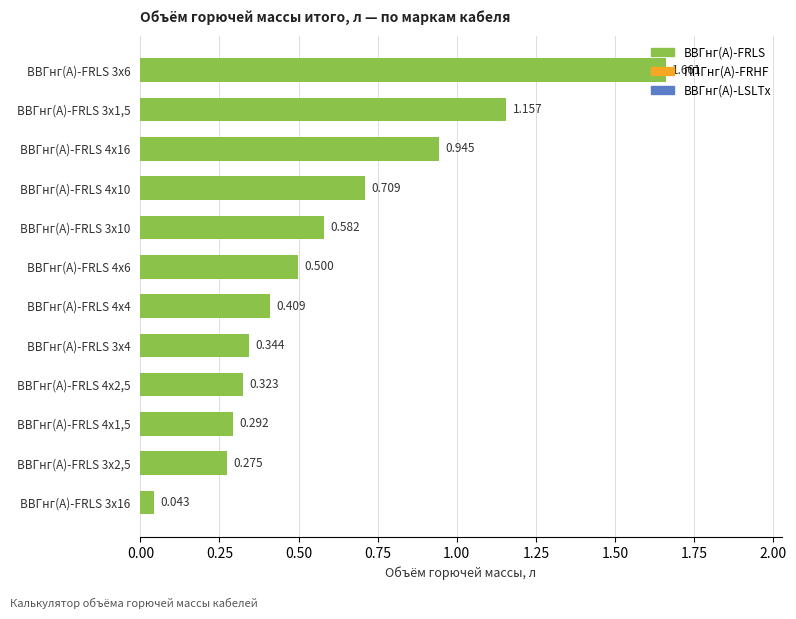

Count the number of categories in the chart.

12